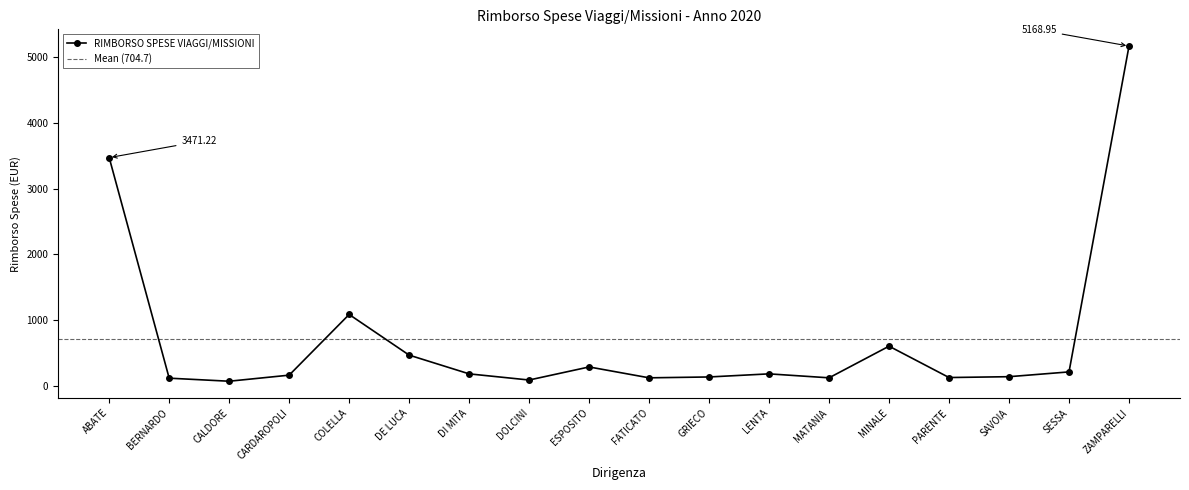

What is the smallest value displayed?

66.4